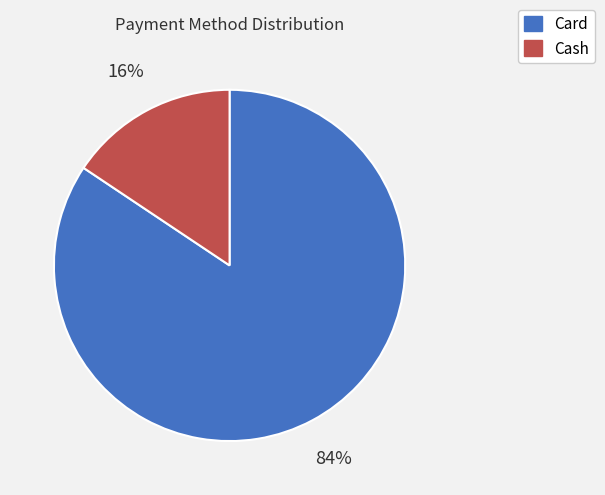

Is there any slice that represents more than half of the pie?

Yes